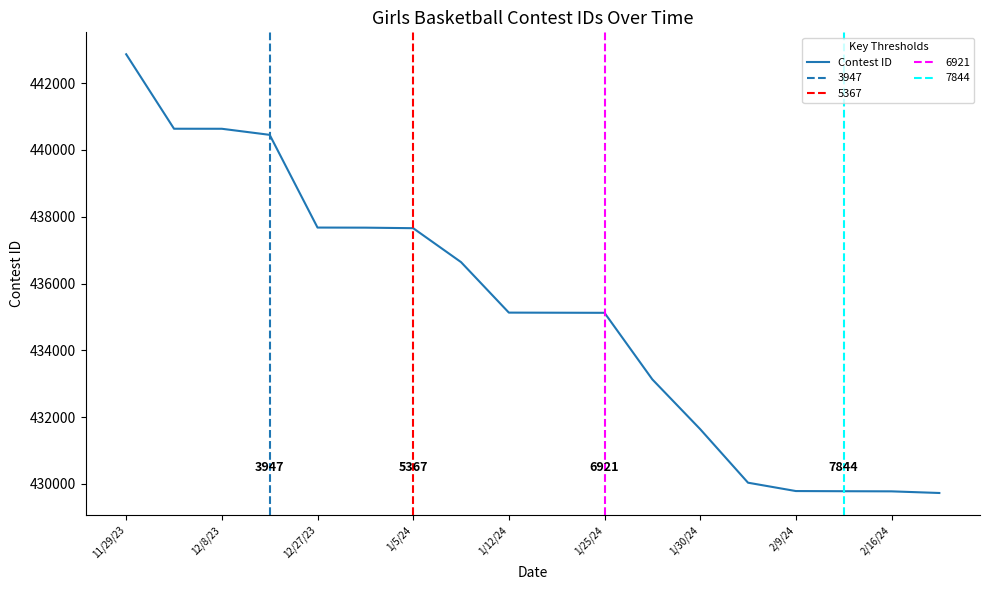

At which label does Contest ID reach its peak?

11/29/23